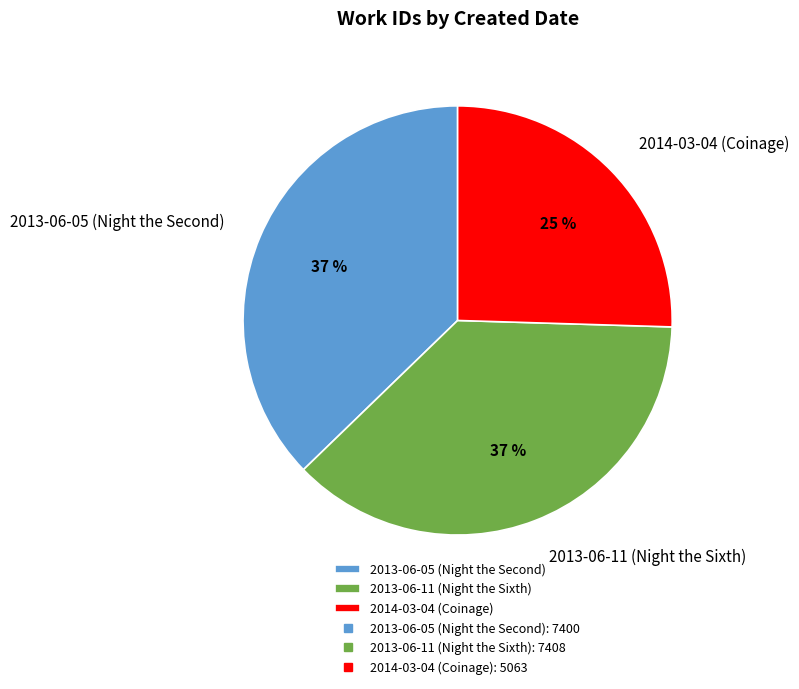

Is the sum of 2014-03-04 (Coinage) and 2013-06-11 (Night the Sixth) greater than half?

Yes